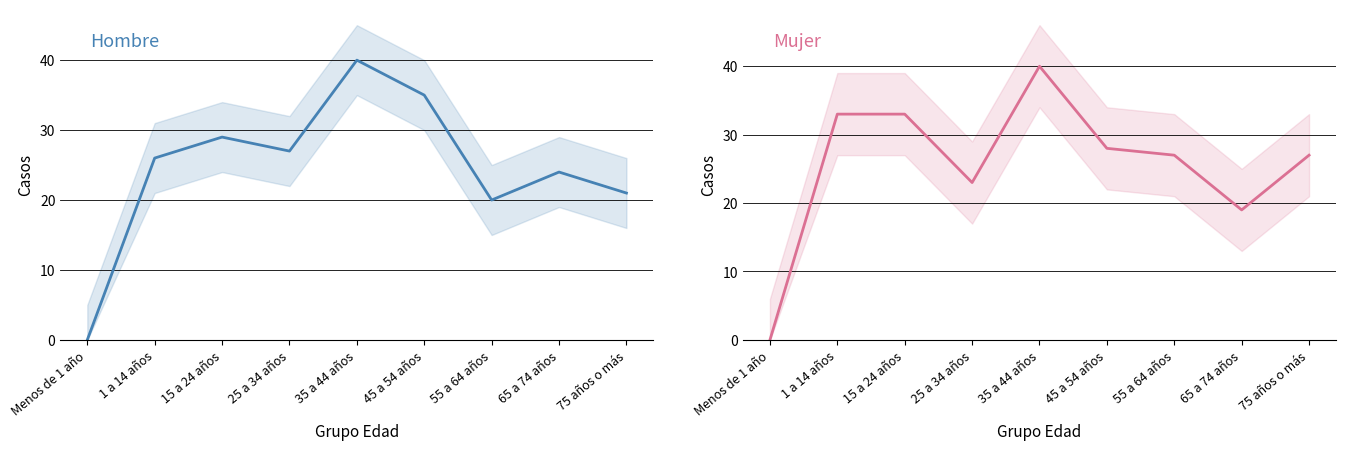

Does the chart display data point markers on the line(s)?

No